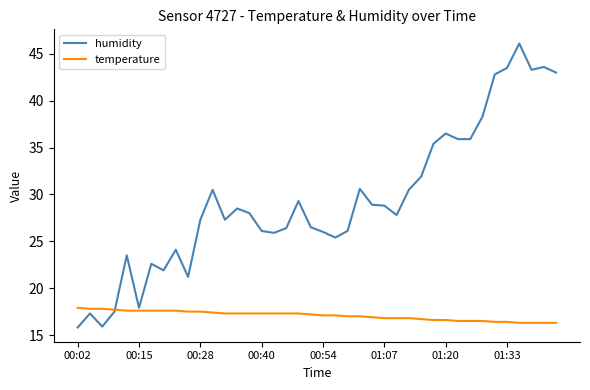

What are all the series names shown in the legend?

humidity, temperature